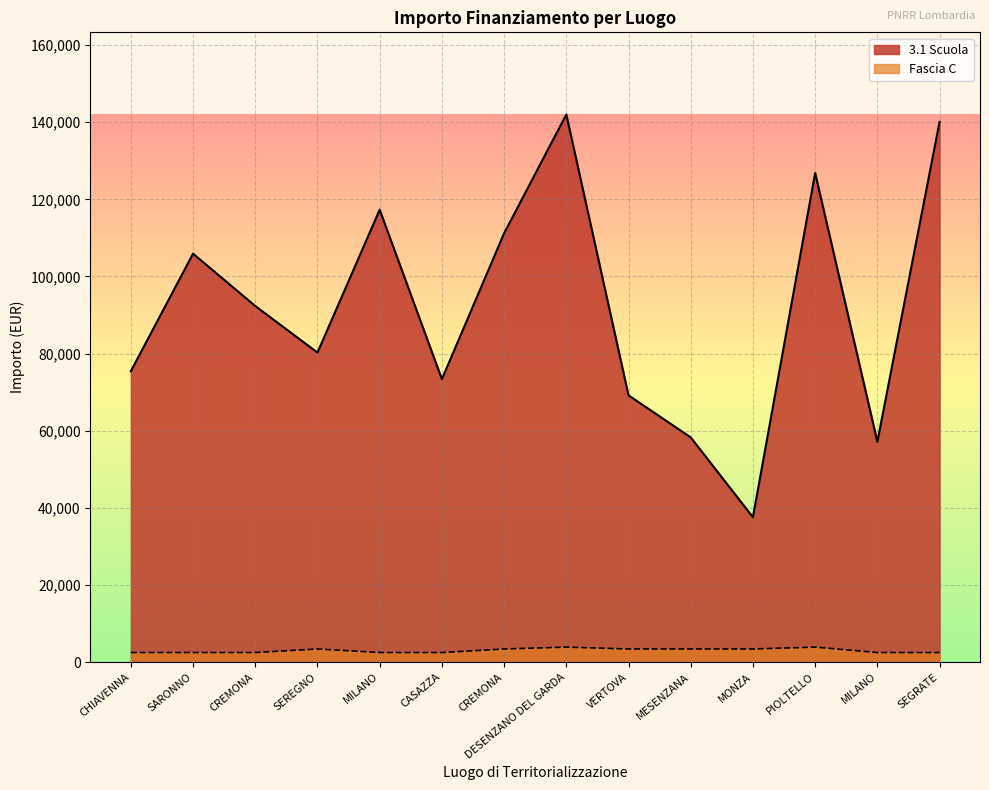

What is the average value of the 3.1 Scuola series?

91924.7